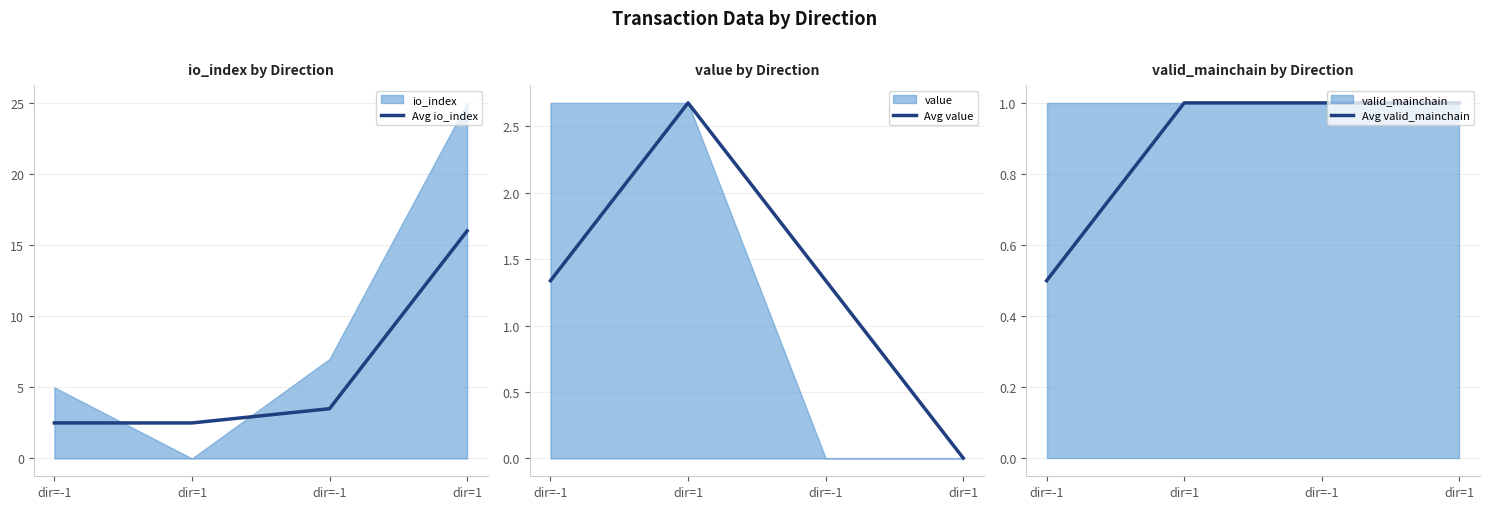

What is the sum of all Avg valid_mainchain values?

3.5